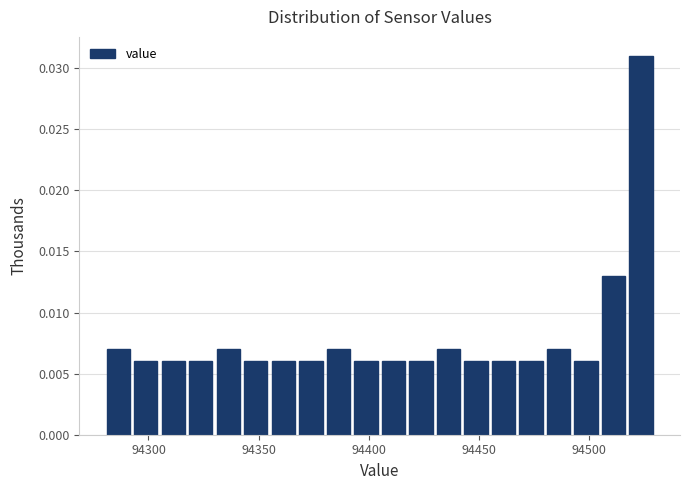

Around what value on the x-axis is the tallest bar? Give the approximate position of its centre, as read against the axis.

94525